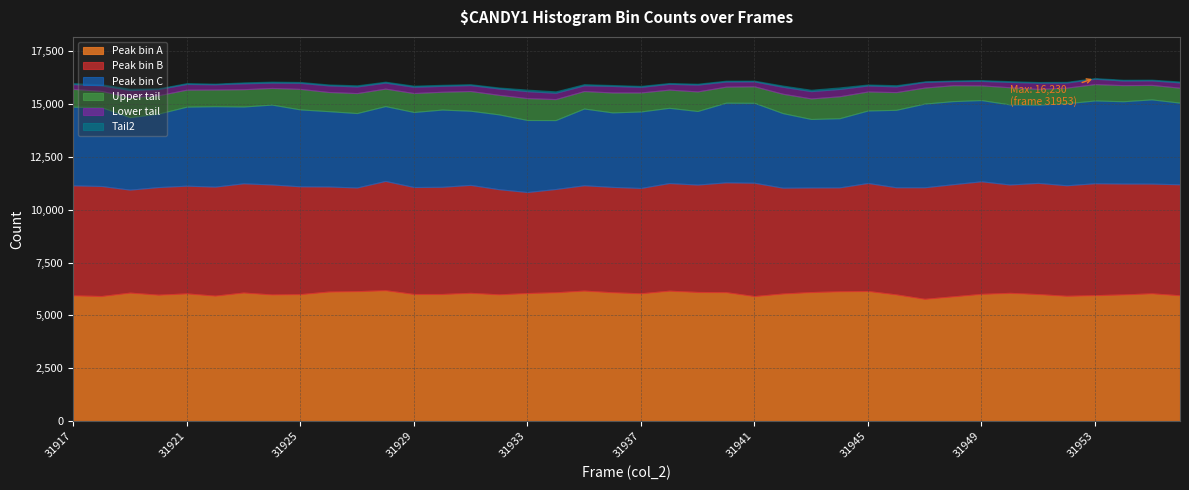

What is the maximum value for Peak bin A?

6193